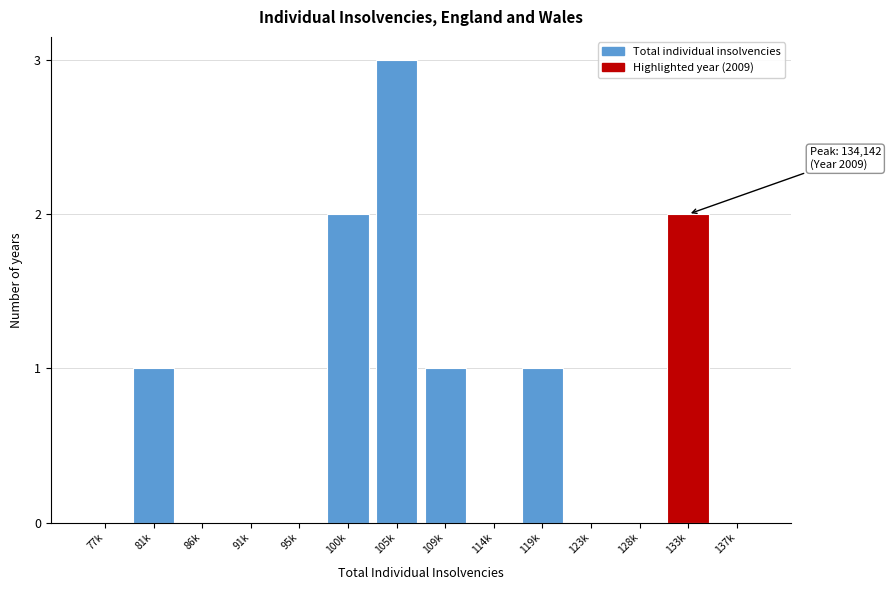

Reading left to right, list all the values displayed in this chart.

77k=0	81k=1	86k=0	91k=0	95k=0	100k=2	105k=3	109k=1	114k=0	119k=1	123k=0	128k=0	133k=2	137k=0